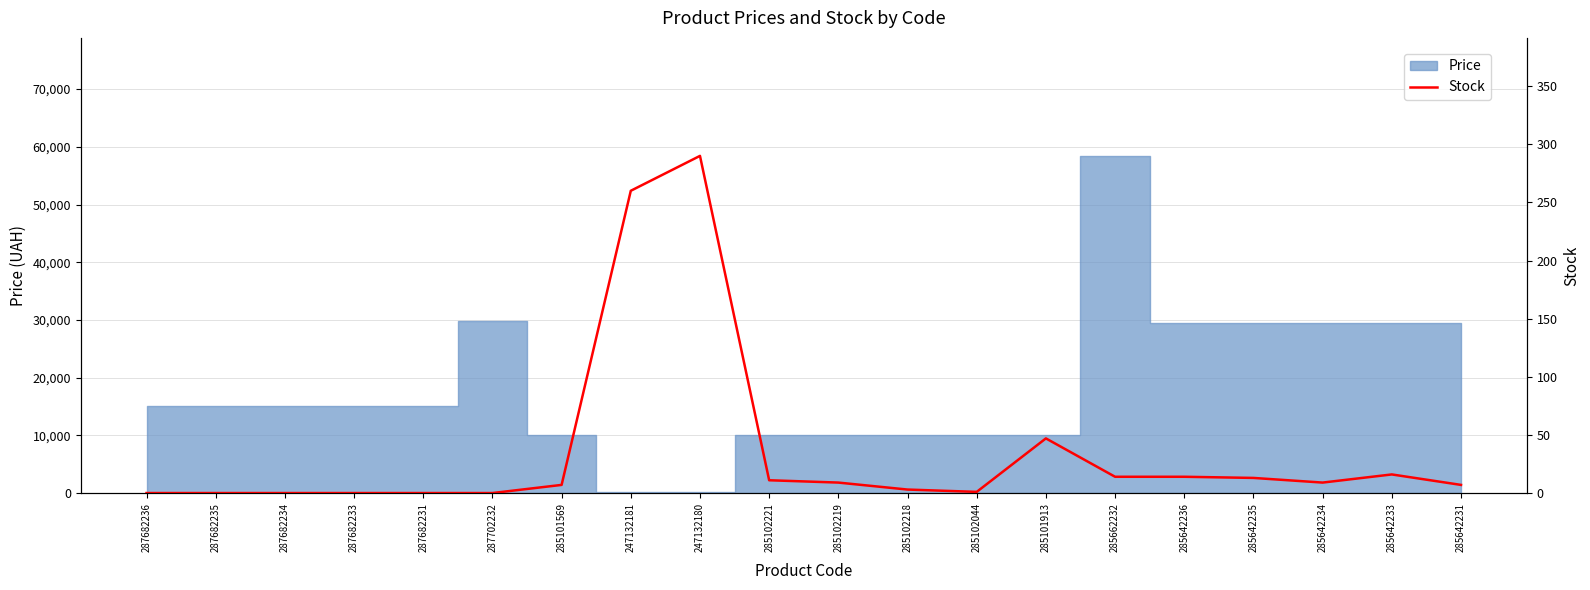

How many categories are shown in the chart?

20